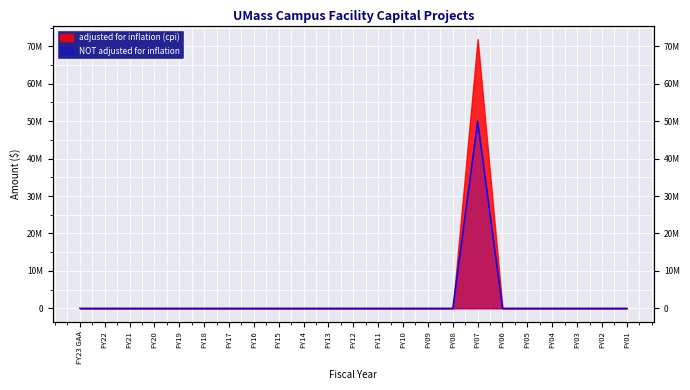

Where is the first local maximum?

FY07